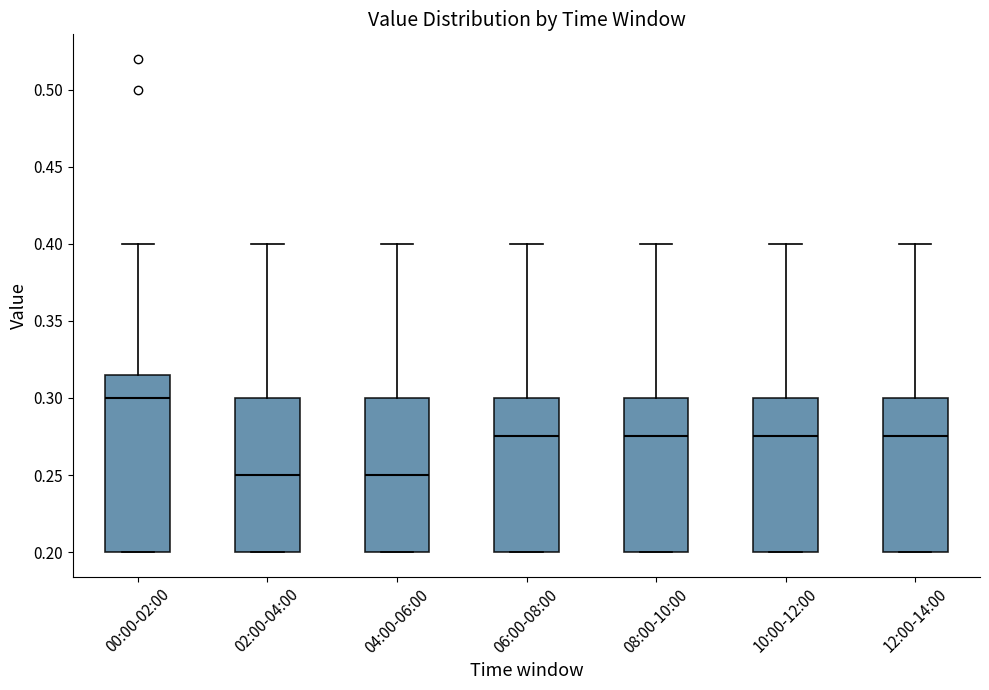

Which box is the tallest, from its lower edge to its upper edge?

00:00-02:00